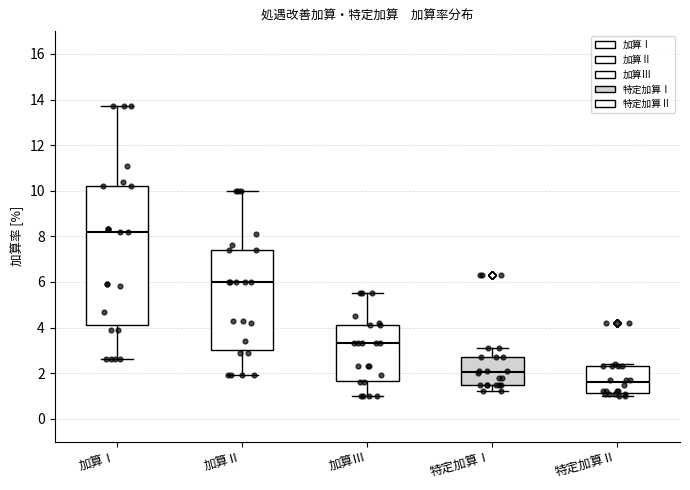

Where does the lower whisker of the box for 特定加算Ⅰ end on the y-axis? The values are not printed on the chart, so give them approximately, as read against the axis.

1.2